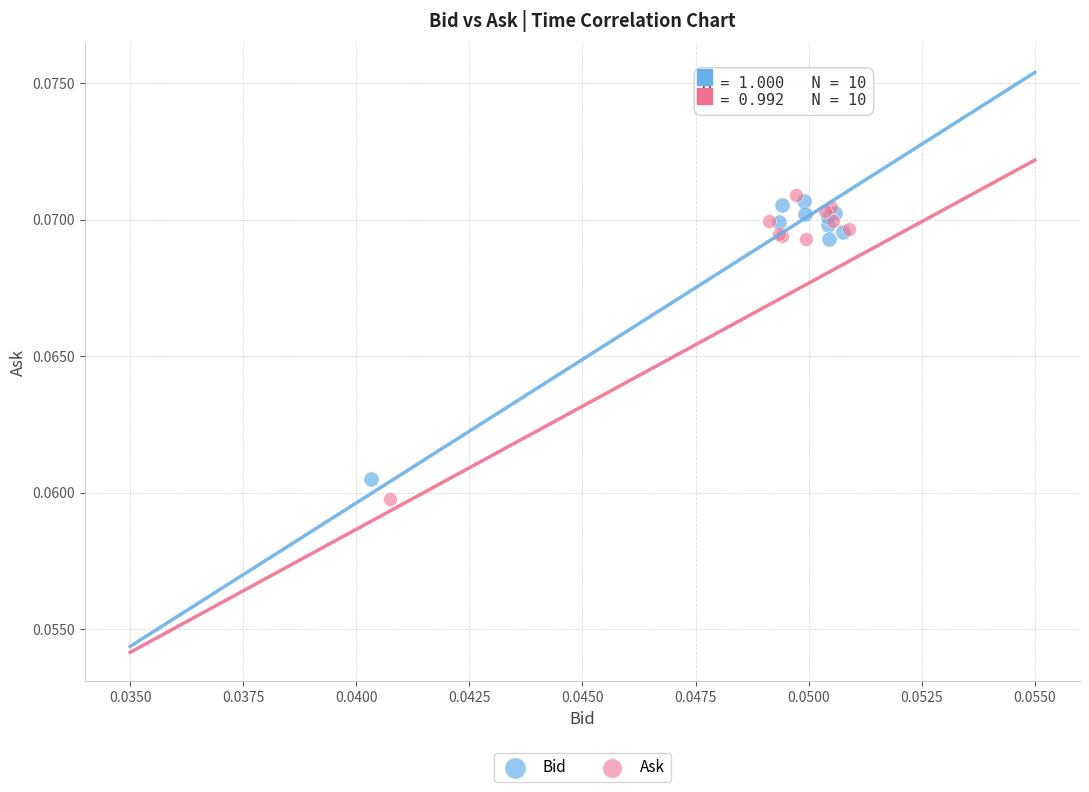

Which series has the widest spread of Y values?

Ask